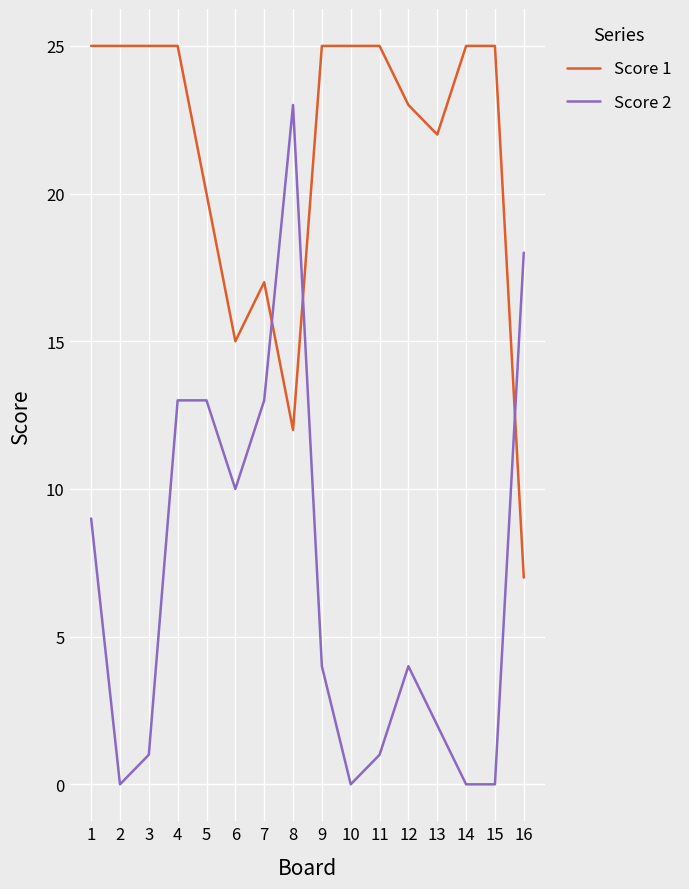

The value of Score 1 at 4 is 11. True or false?

False